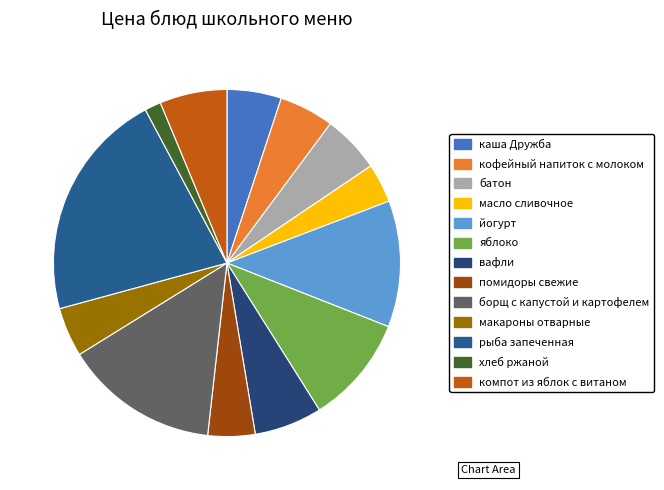

Does йогурт represent more than half of the total?

No